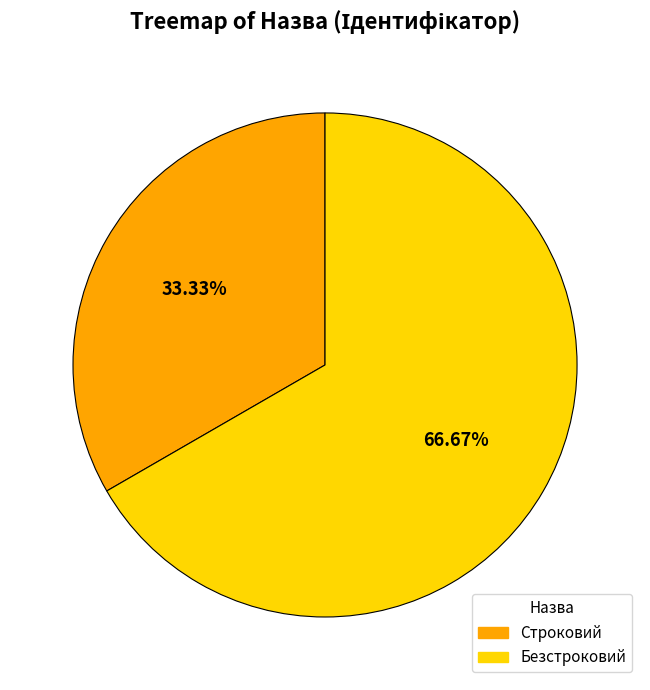

What percentage is the Строковий slice, to the nearest percent?

33%